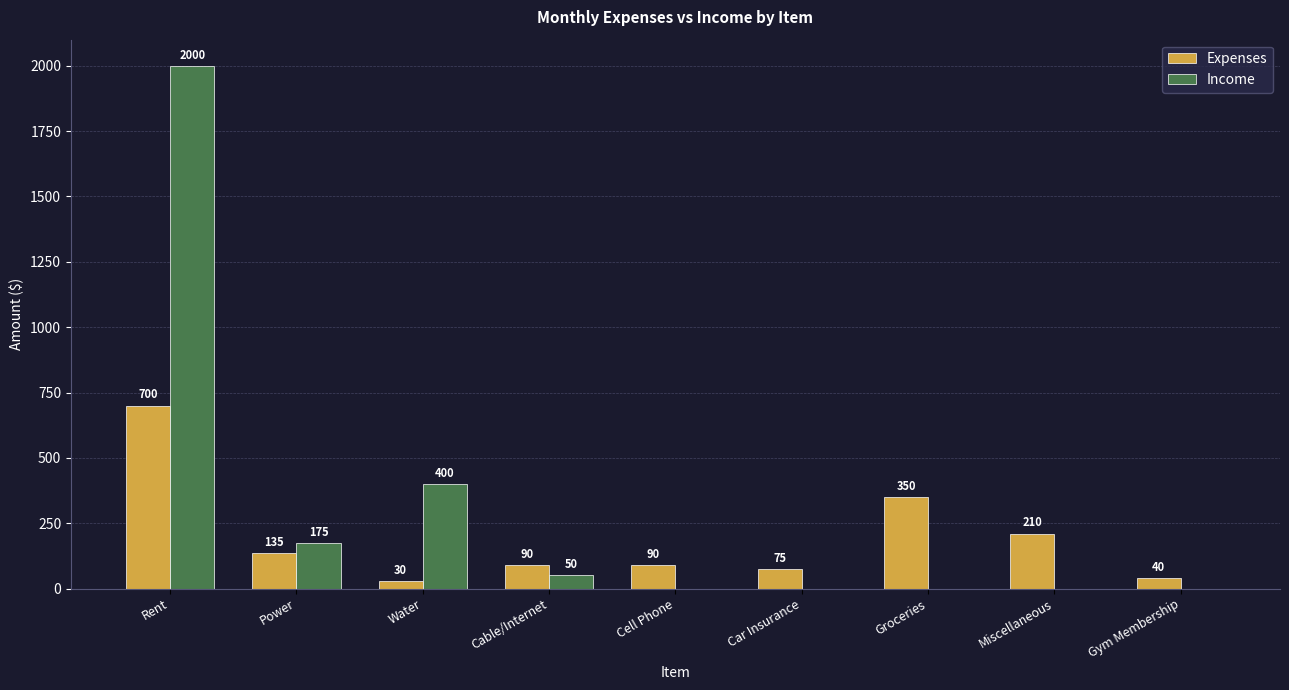

Is it true that Income equals 175 at Power?

True